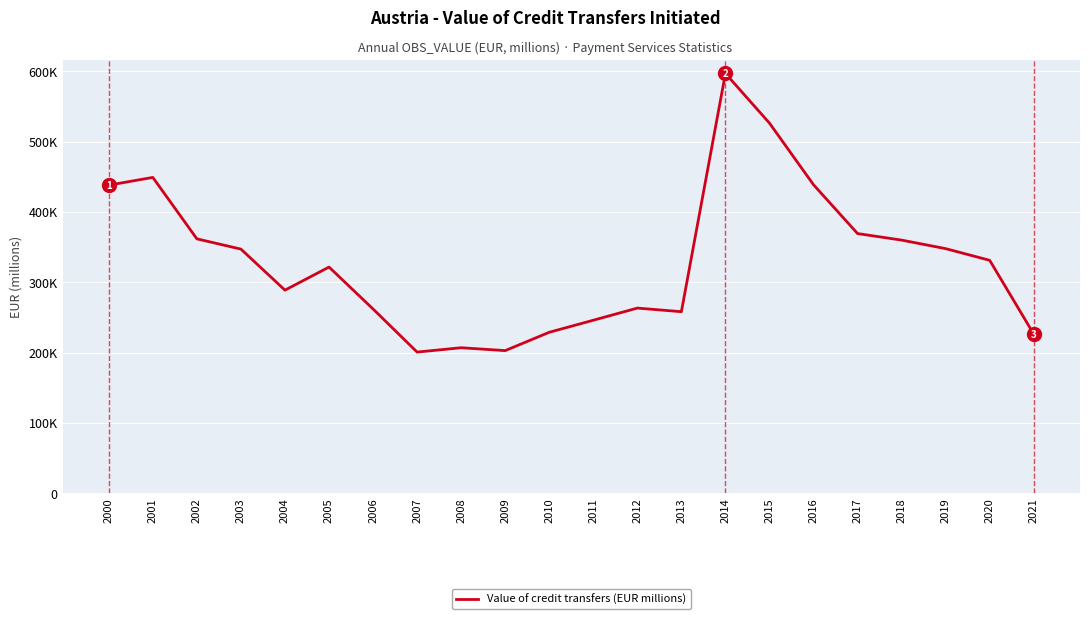

Is this an area chart (filled region under the line)?

No